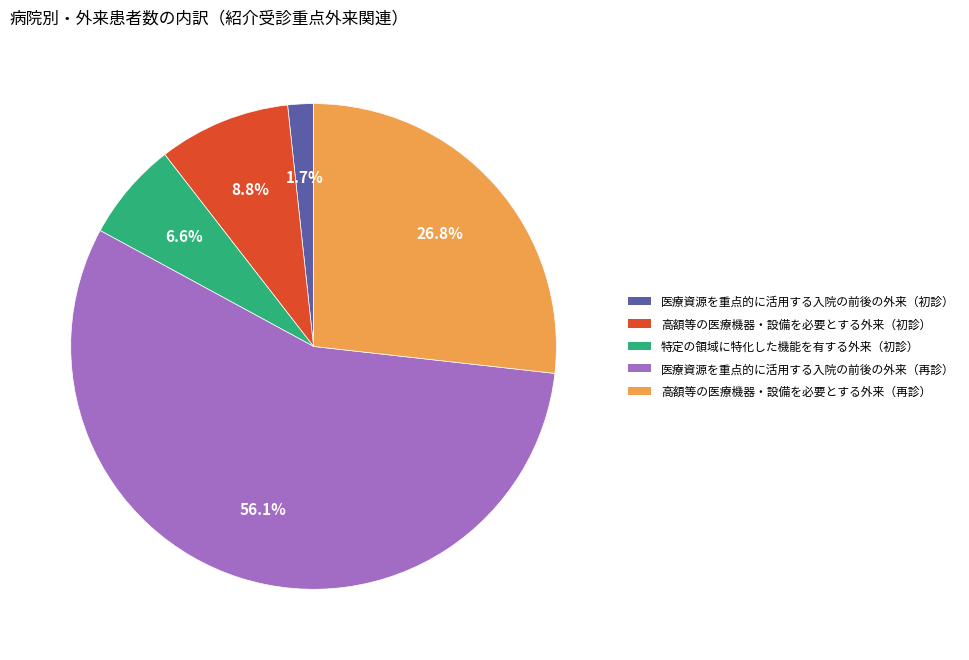

Does any single category account for the majority?

Yes